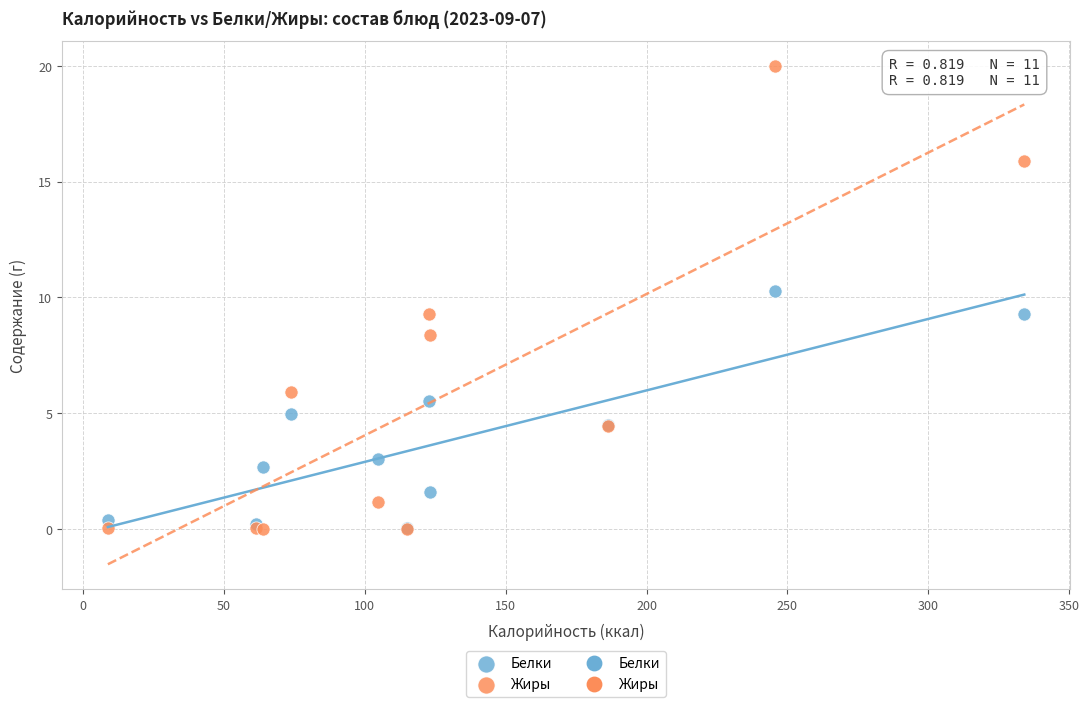

In the Жиры series, what Y value is closest to 10?

9.3